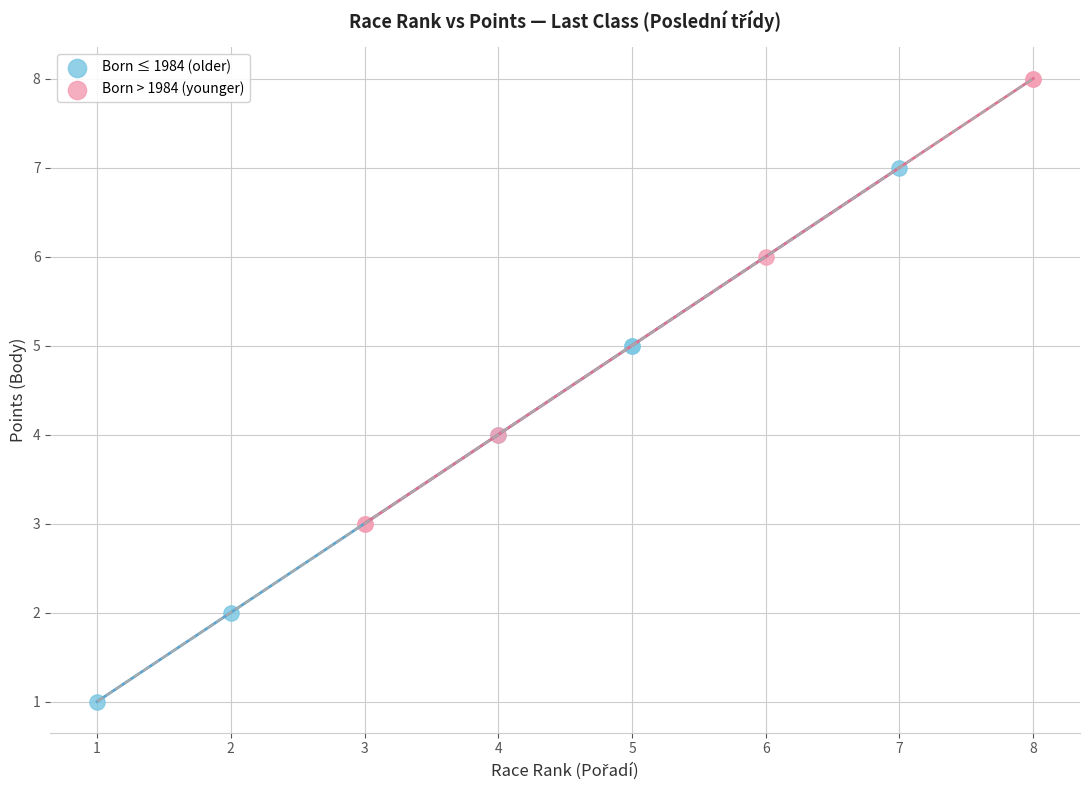

Which series contains the highest Y value?

Born > 1984 (younger)